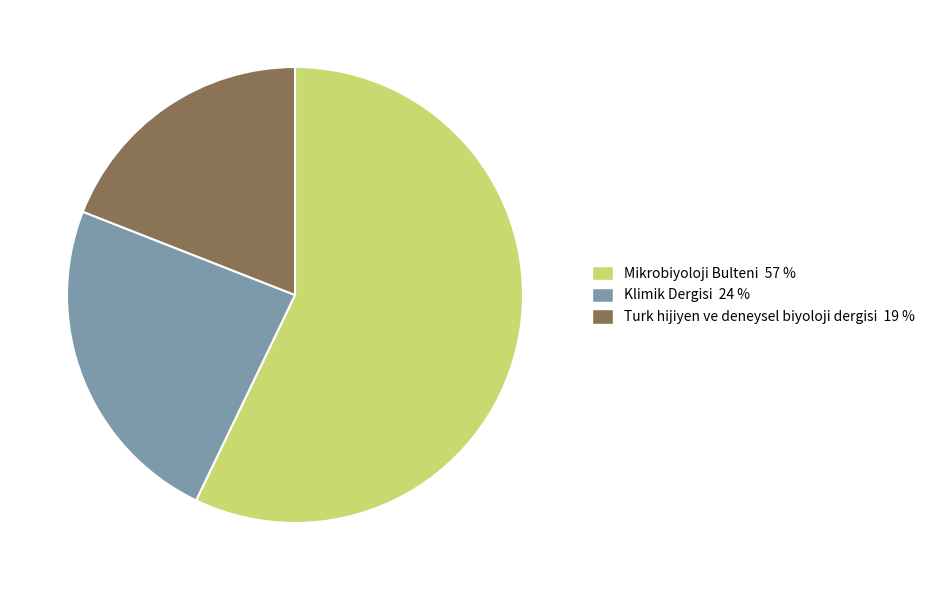

Which slice is the smallest?

Turk hijiyen ve deneysel biyoloji dergisi